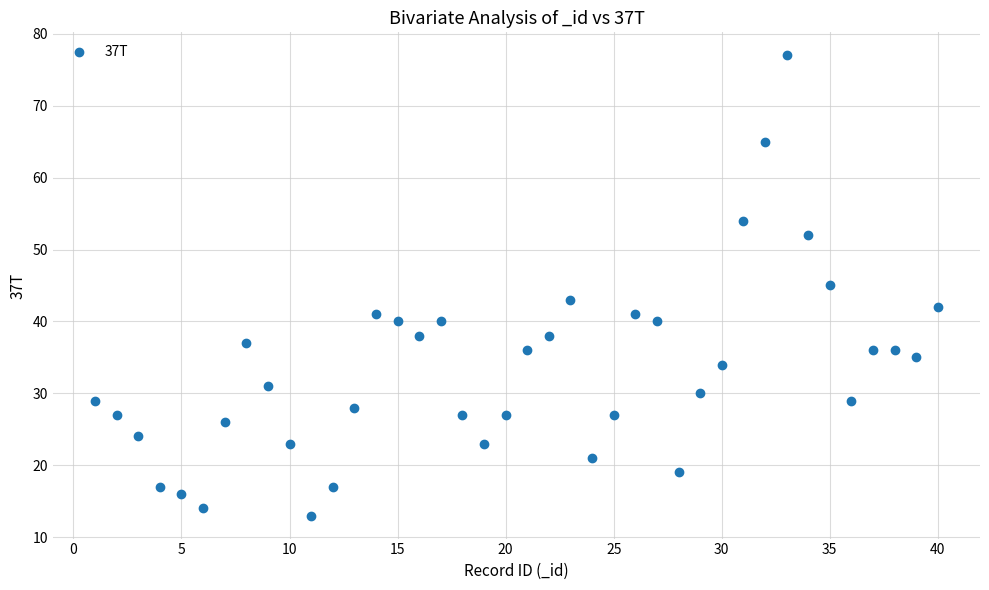

What is the range of X values (max minus min)?

39